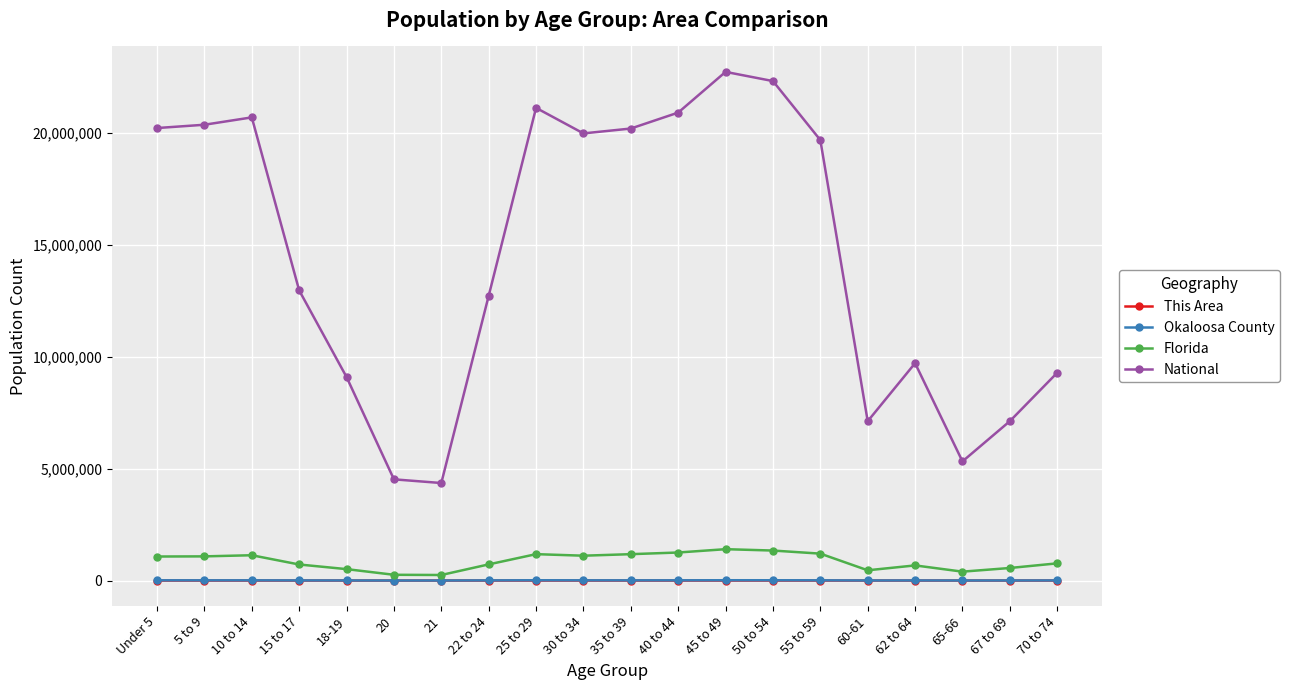

True or false: National and This Area intersect in this chart.

False